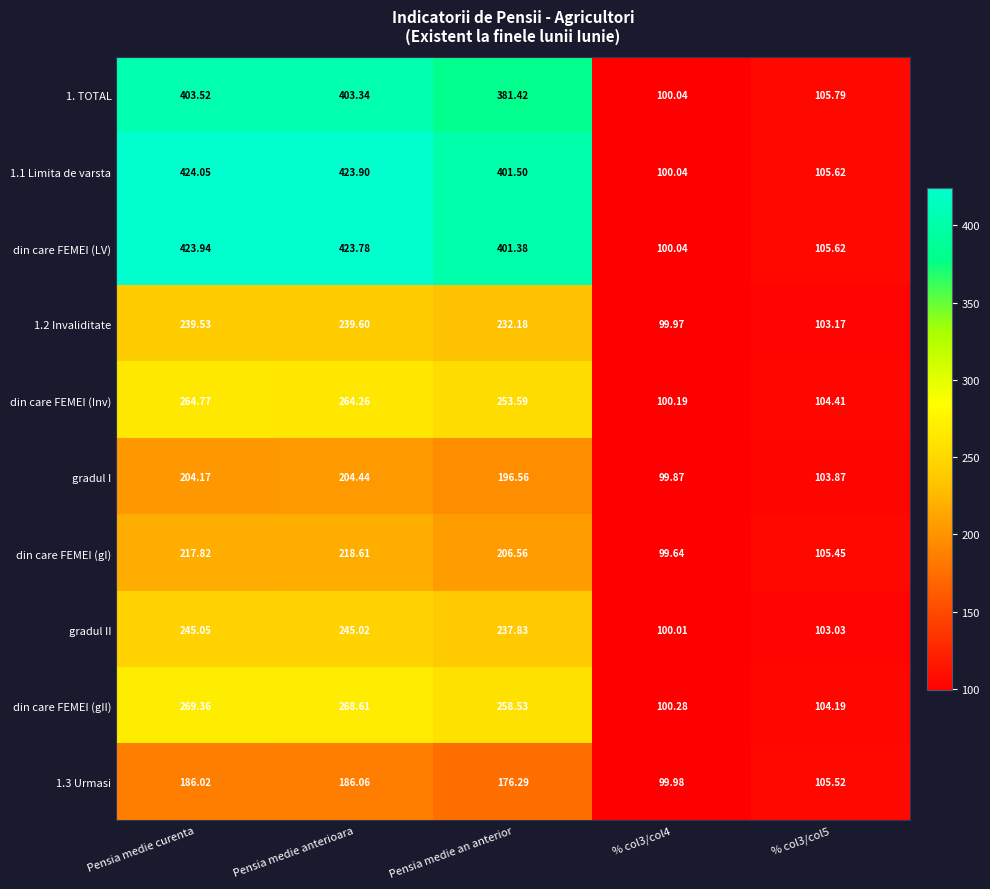

What is the maximum value shown in the chart?

424.1